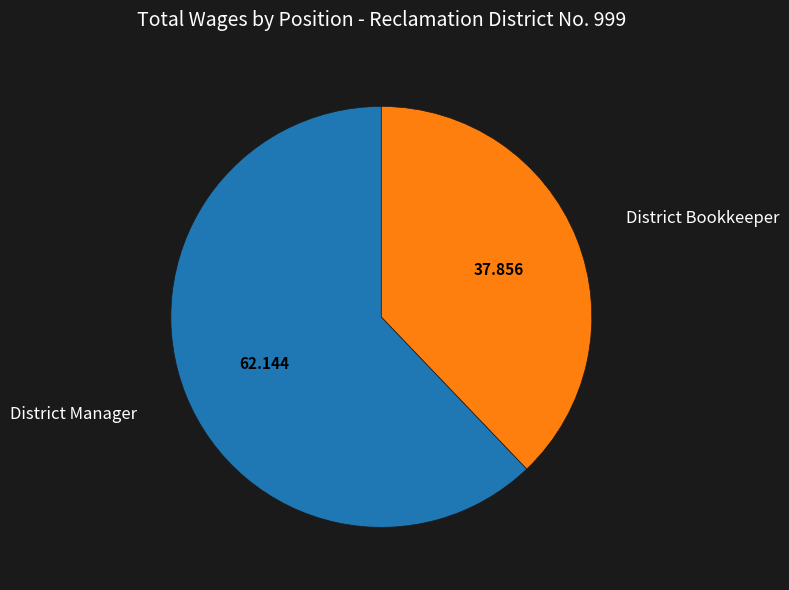

Which slice is the smallest?

District Bookkeeper